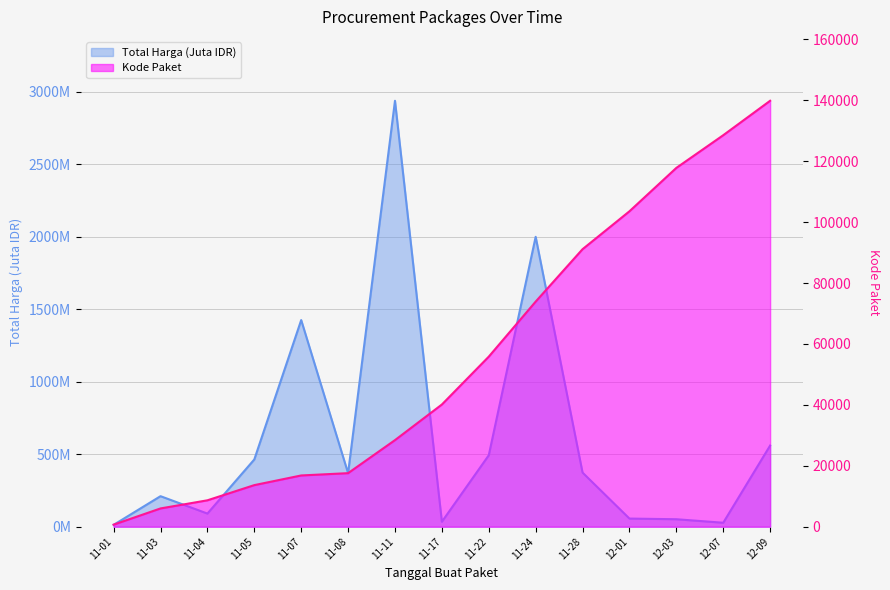

What are all the series names shown in the legend?

Total Harga (Juta), Kode Paket